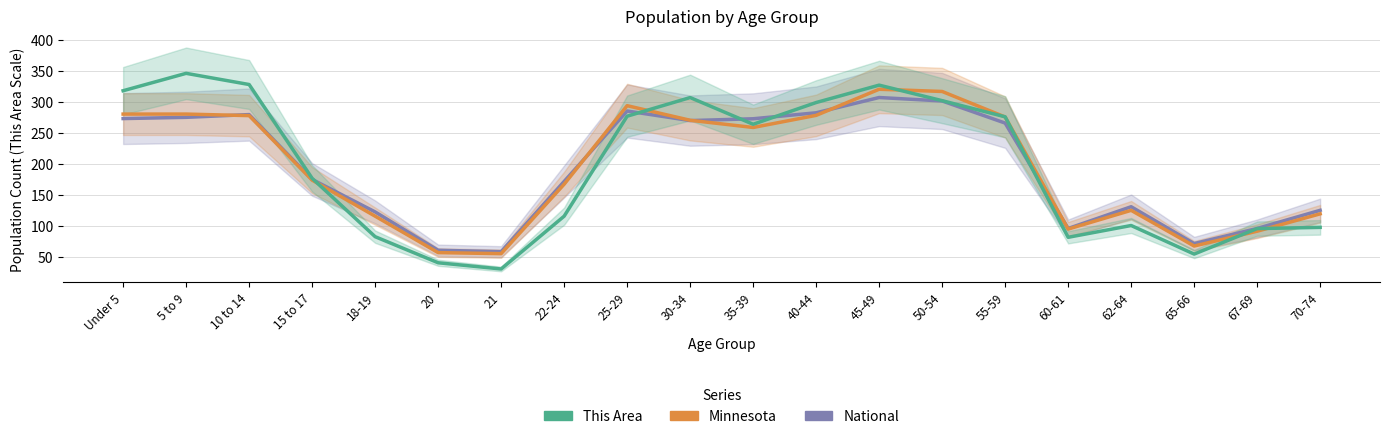

What is the value of the Minnesota point at the 2nd from the left?

280.4